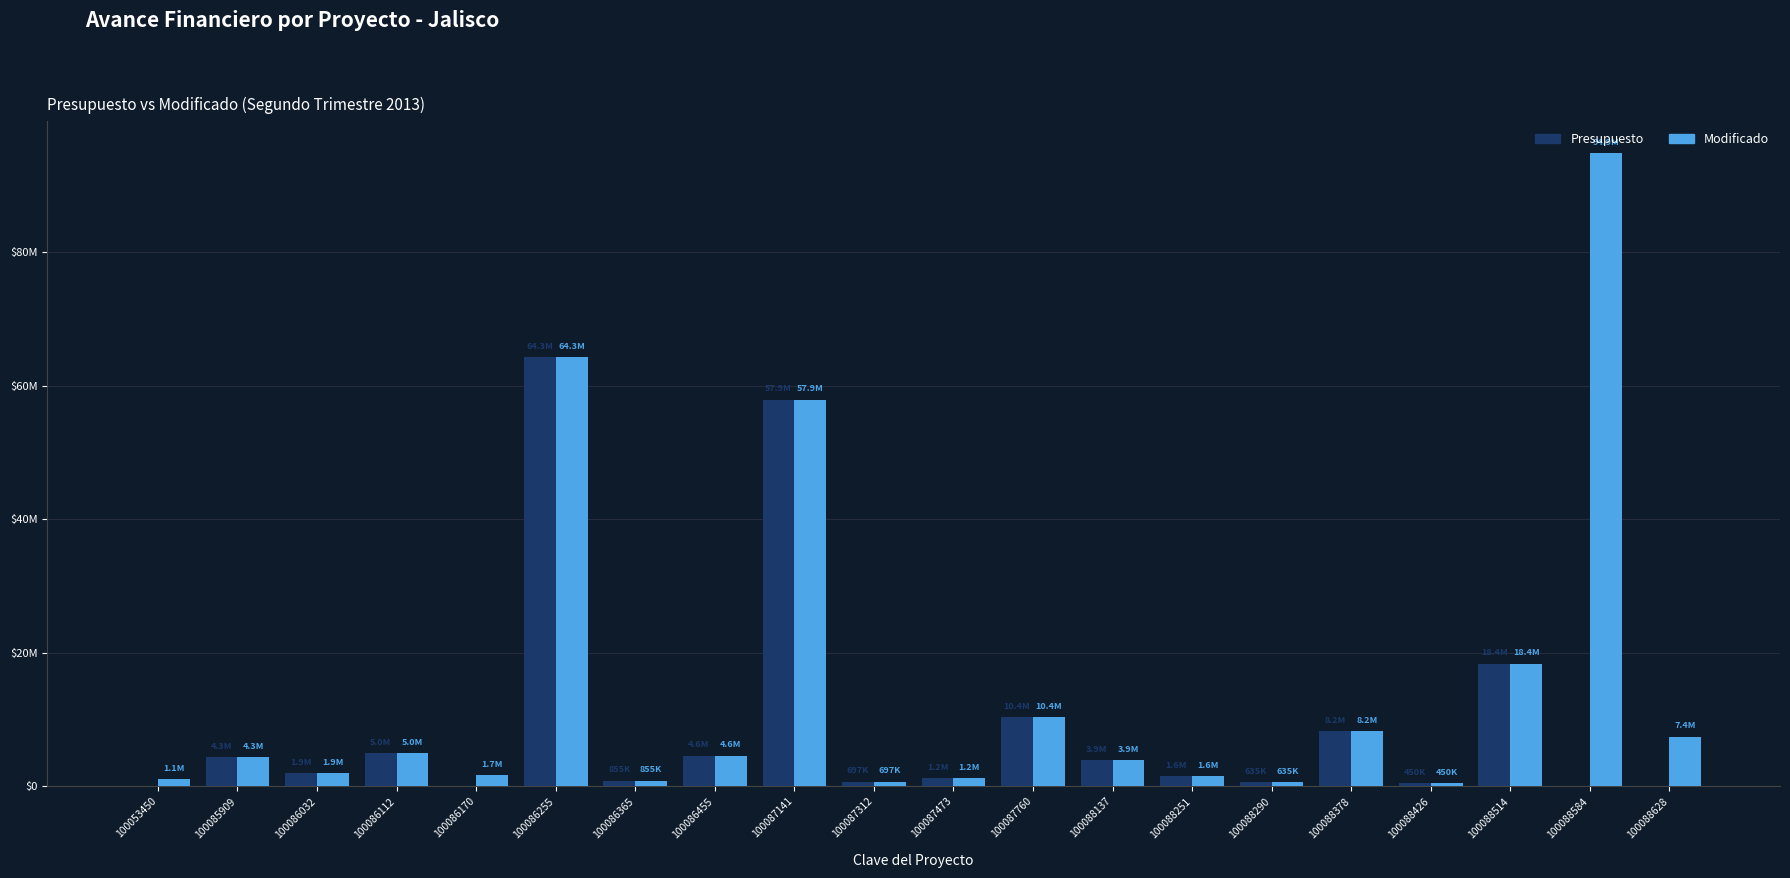

Which category has the highest value across all series?

100088584